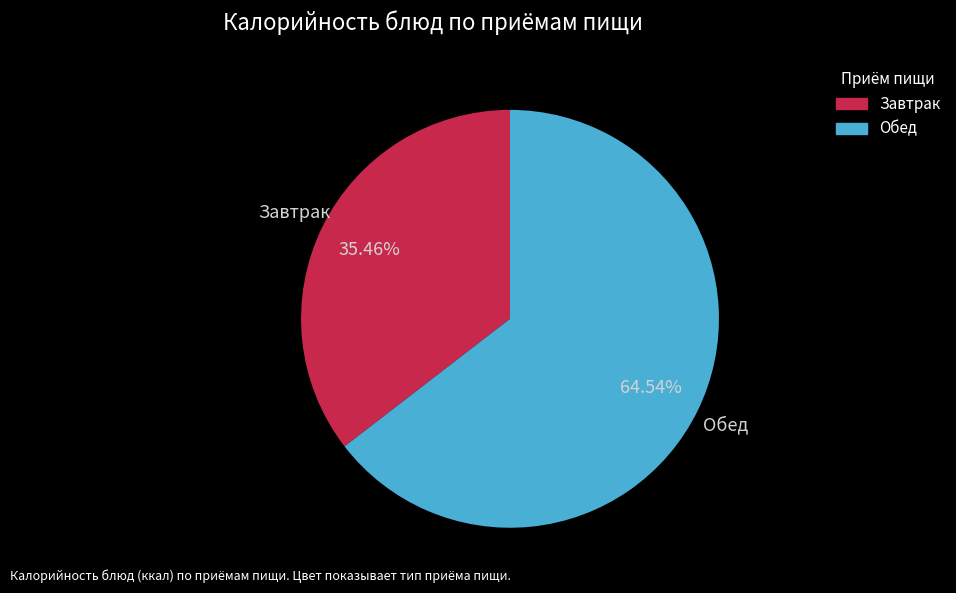

Is there a majority slice in this chart?

Yes